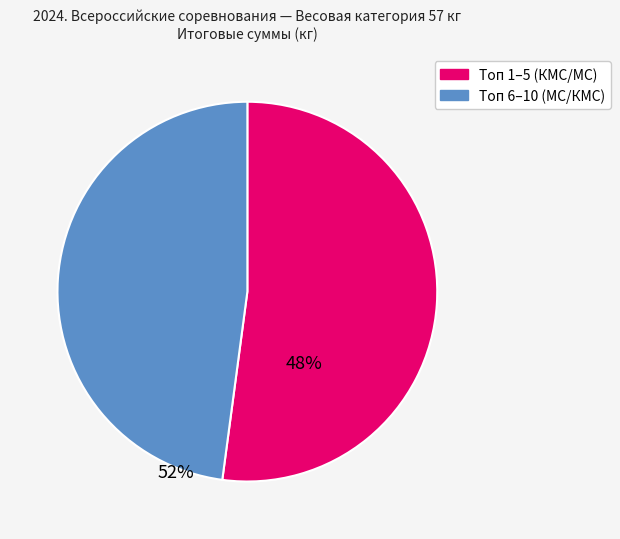

Is there any slice that represents more than half of the pie?

Yes